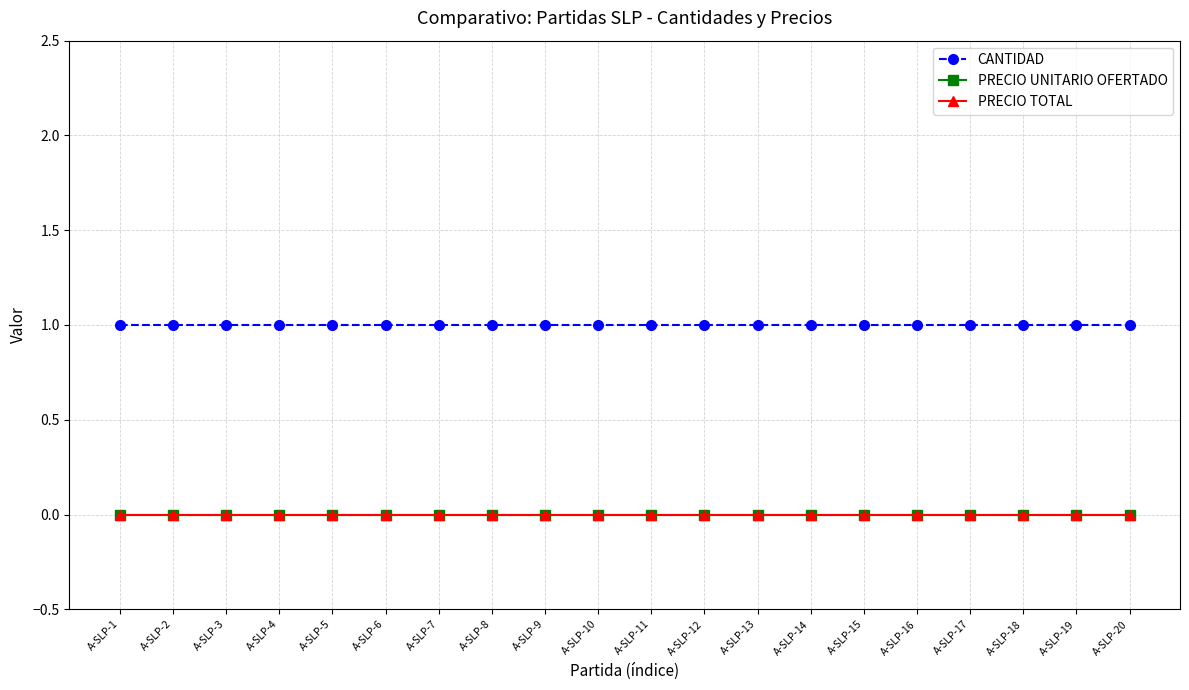

Reading left to right, transcribe all the data shown in this chart.

CANTIDAD: A-SLP-1=1	A-SLP-2=1	A-SLP-3=1	A-SLP-4=1	A-SLP-5=1	A-SLP-6=1	A-SLP-7=1	A-SLP-8=1	A-SLP-9=1	A-SLP-10=1	A-SLP-11=1	A-SLP-12=1	A-SLP-13=1	A-SLP-14=1	A-SLP-15=1	A-SLP-16=1	A-SLP-17=1	A-SLP-18=1	A-SLP-19=1	A-SLP-20=1
PRECIO UNITARIO OFERTADO: A-SLP-1=0	A-SLP-2=0	A-SLP-3=0	A-SLP-4=0	A-SLP-5=0	A-SLP-6=0	A-SLP-7=0	A-SLP-8=0	A-SLP-9=0	A-SLP-10=0	A-SLP-11=0	A-SLP-12=0	A-SLP-13=0	A-SLP-14=0	A-SLP-15=0	A-SLP-16=0	A-SLP-17=0	A-SLP-18=0	A-SLP-19=0	A-SLP-20=0
PRECIO TOTAL: A-SLP-1=0	A-SLP-2=0	A-SLP-3=0	A-SLP-4=0	A-SLP-5=0	A-SLP-6=0	A-SLP-7=0	A-SLP-8=0	A-SLP-9=0	A-SLP-10=0	A-SLP-11=0	A-SLP-12=0	A-SLP-13=0	A-SLP-14=0	A-SLP-15=0	A-SLP-16=0	A-SLP-17=0	A-SLP-18=0	A-SLP-19=0	A-SLP-20=0